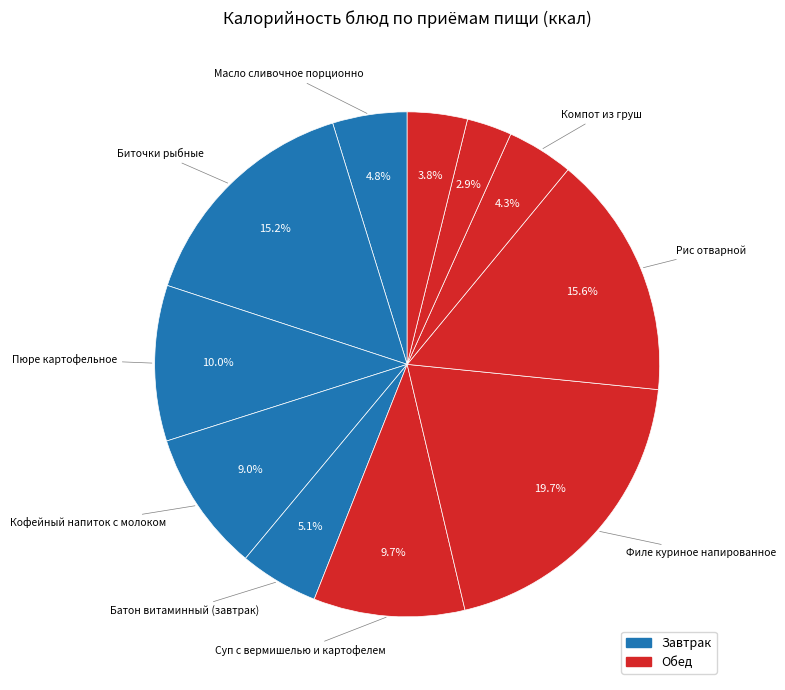

Count the number of slices in the pie.

11